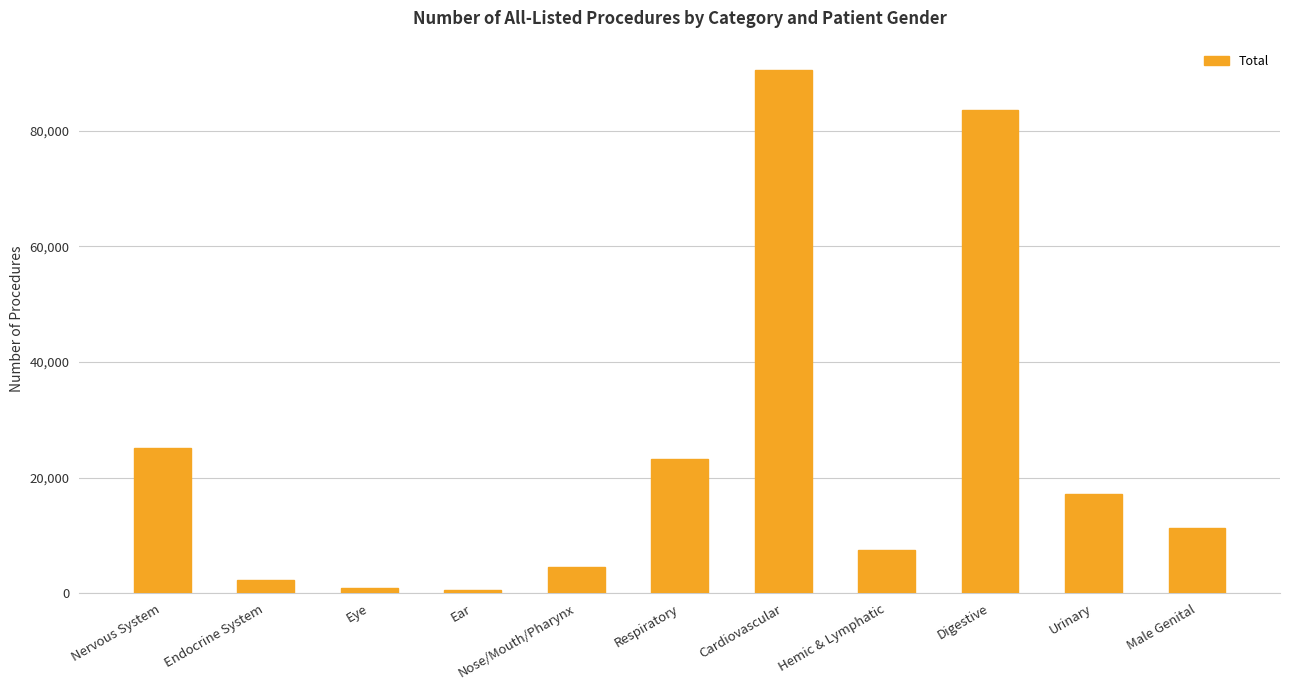

What is the difference between the second highest and second lowest values?

82717